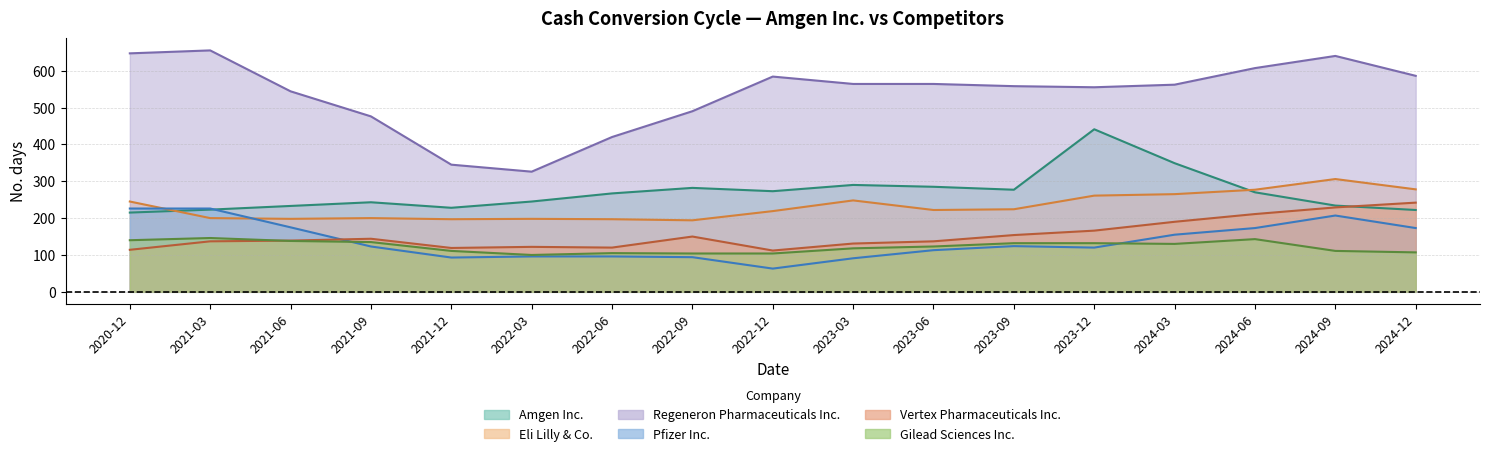

What is the approximate value of Vertex Pharmaceuticals Inc. at 2024-06, to the nearest 50?

200